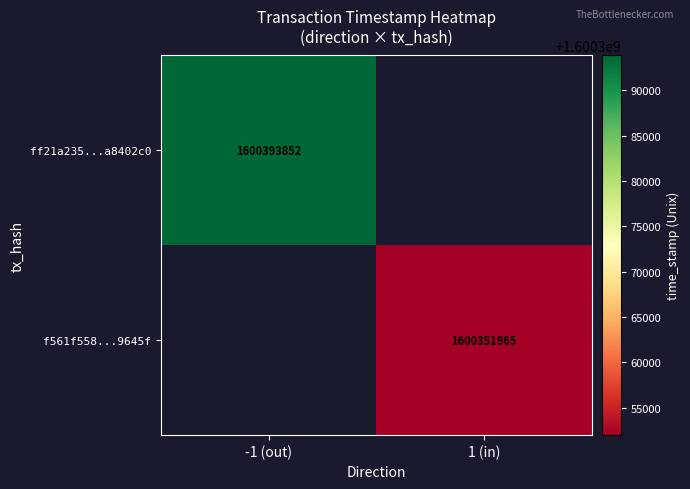

The ff21a235...a8402c0 series shows 2794715651 at -1 (out). True or false?

False